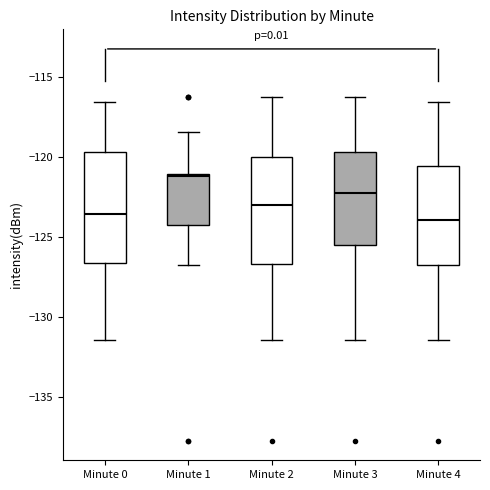

Reading left to right, read every box against the y-axis: the position of its median line, the range the box covers, and the ends of its whiskers. The values are not printed on the chart, so give them approximately, as read against the axis.

Minute 0: median -123.5, box -126.5 to -119.5, whiskers -131.5 to -116.5
Minute 1: median -121.0, box -124.0 to -121.0, whiskers -127.0 to -118.5
Minute 2: median -123.0, box -126.5 to -120.0, whiskers -131.5 to -116.0
Minute 3: median -122.0, box -125.5 to -119.5, whiskers -131.5 to -116.0
Minute 4: median -124.0, box -126.5 to -120.5, whiskers -131.5 to -116.5